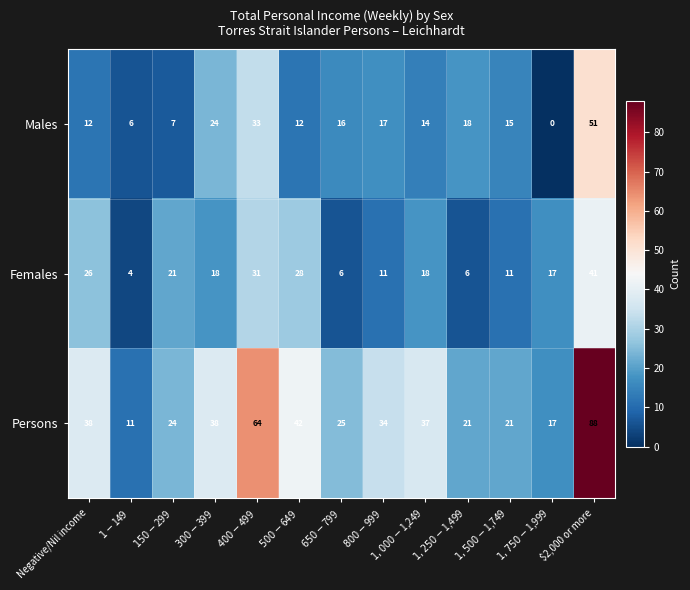

The value of Females at Negative/Nil income is 8. True or false?

False